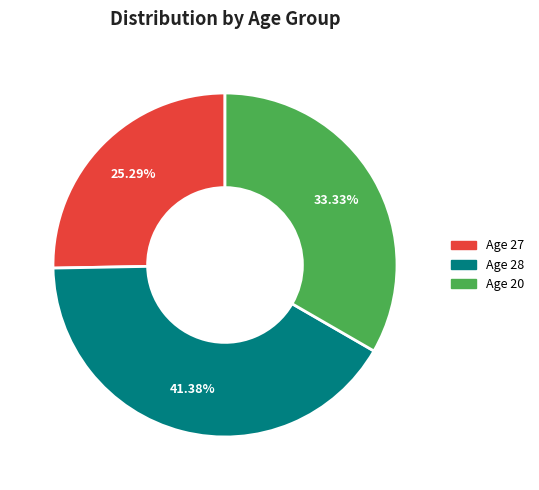

Is there a majority slice in this chart?

No